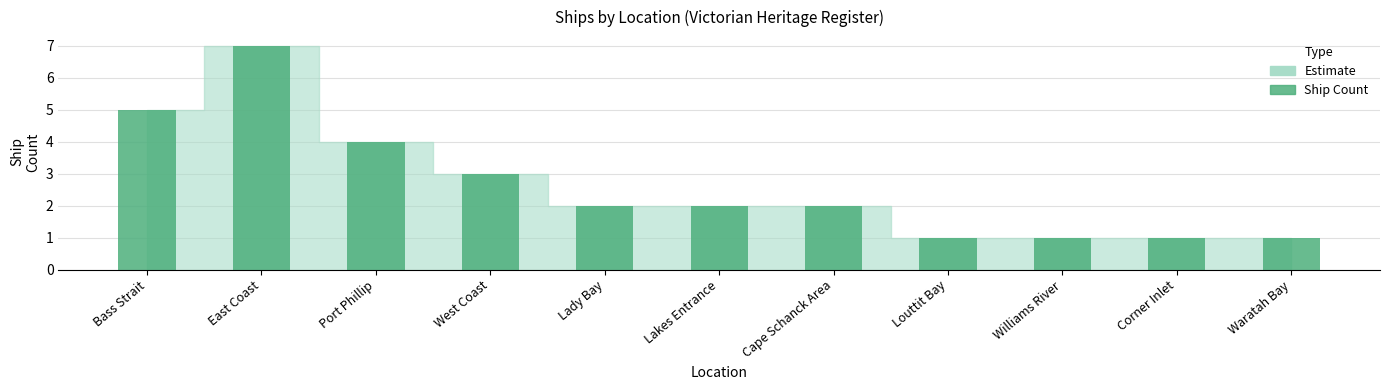

What is the label of the 6th bar from the left?

Lakes Entrance